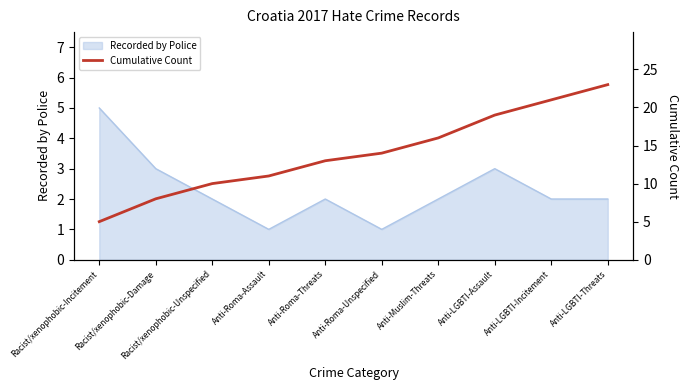

What is the change in value from Anti-Roma-Threats to Anti-LGBTI-Incitement?

+8